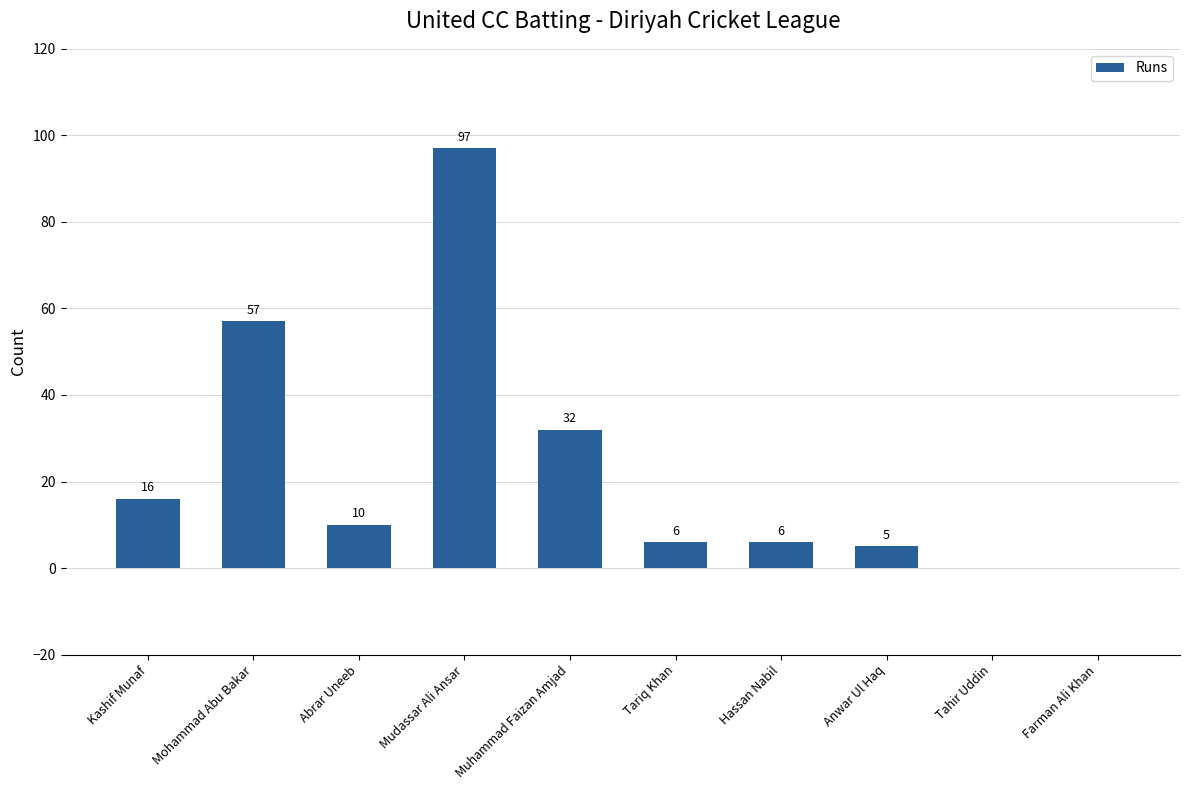

What is the sum of all values?

229